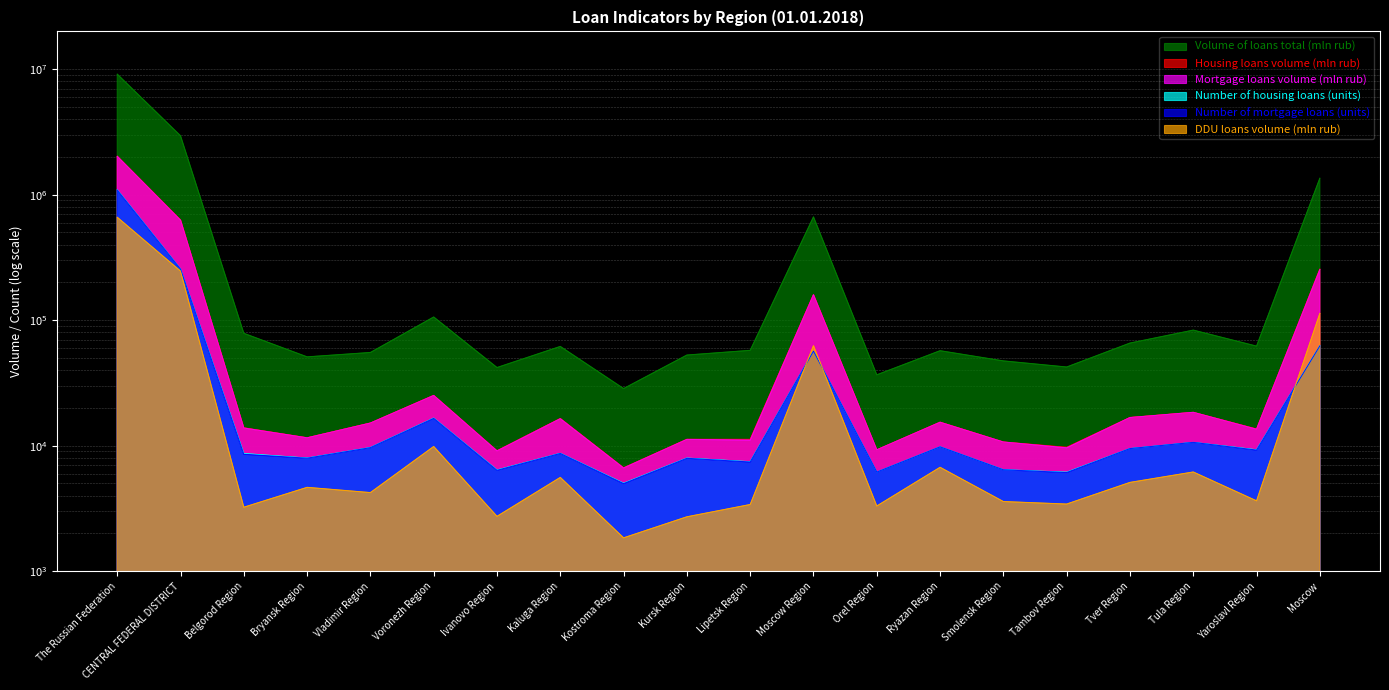

What is the sum of the Volume of loans total (mln rub) values at Kaluga Region and Bryansk Region?

112794